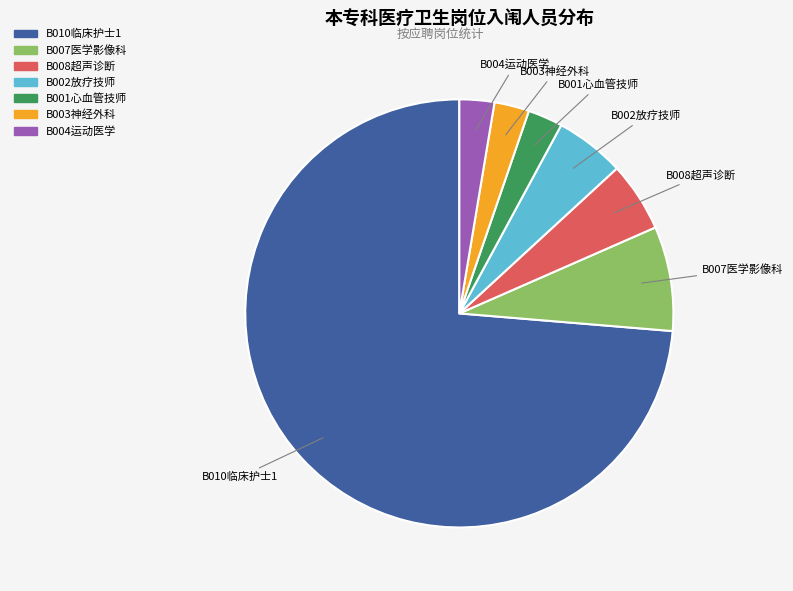

Does any single category account for the majority?

Yes